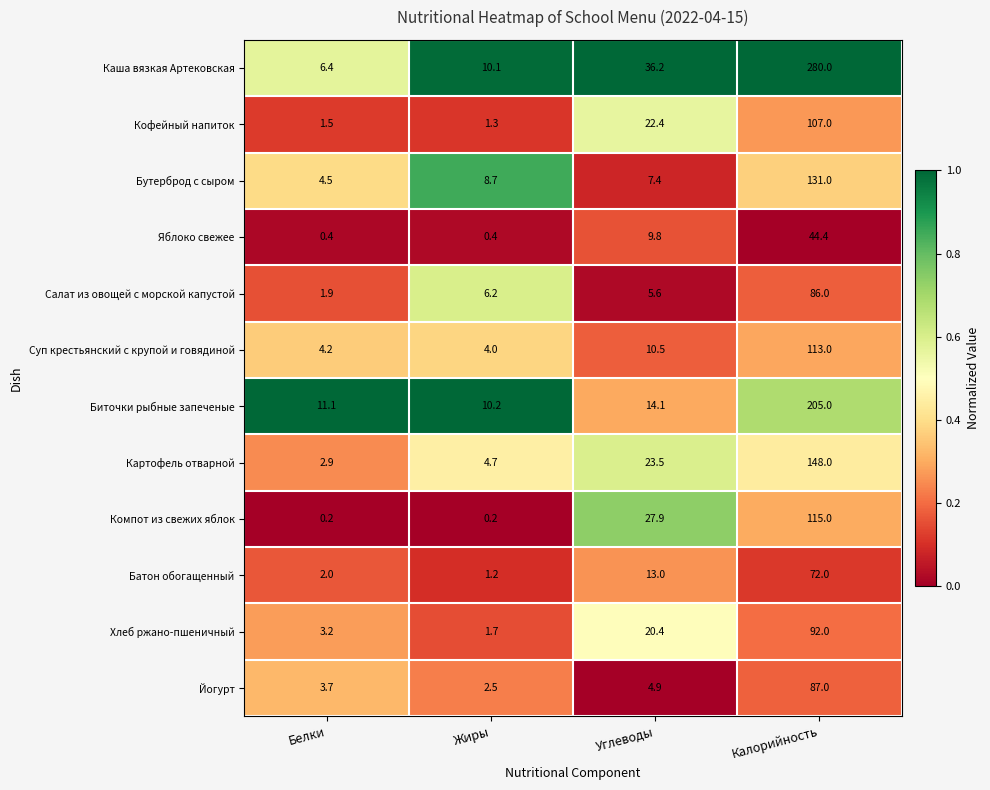

What is the difference between the Картофель отварной values at Белки and Жиры?

1.8